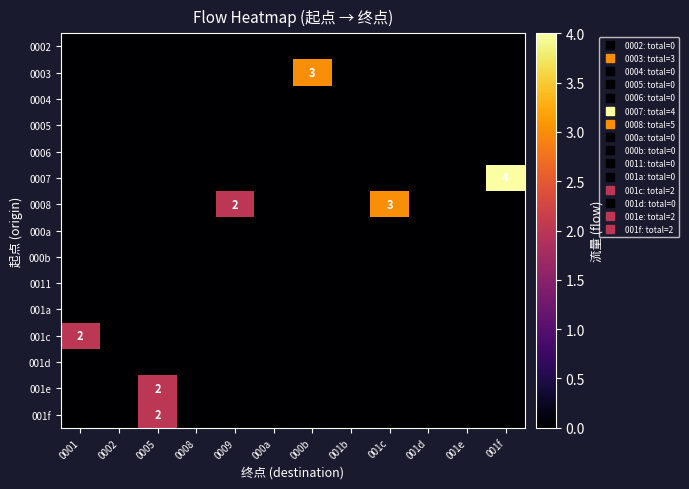

The value of 0002 at 001b is 0. True or false?

True